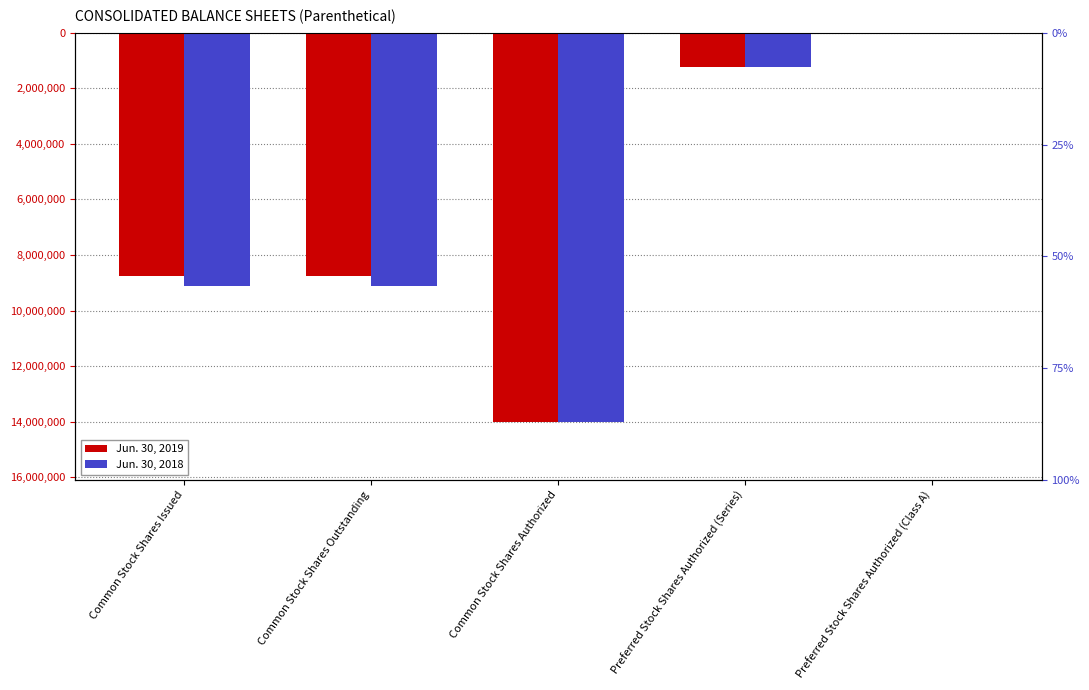

Which series has the largest range (max minus min)?

Jun. 30, 2019